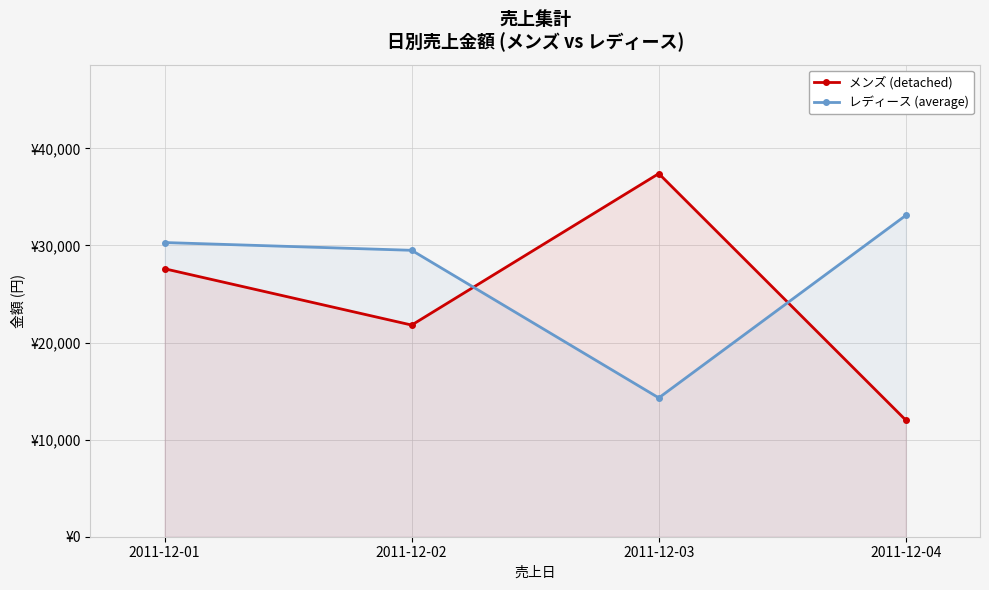

Reading left to right, extract all data points from this chart.

メンズ (detached): 27600	21800	37400	12000
レディース (average): 30300	29500	14300	33100